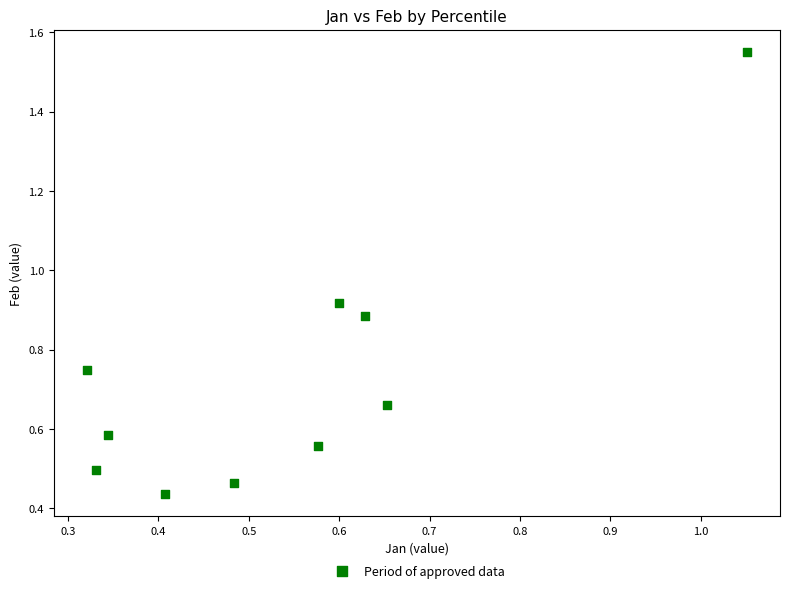

What is the range of Y values (max minus min)?

1.1